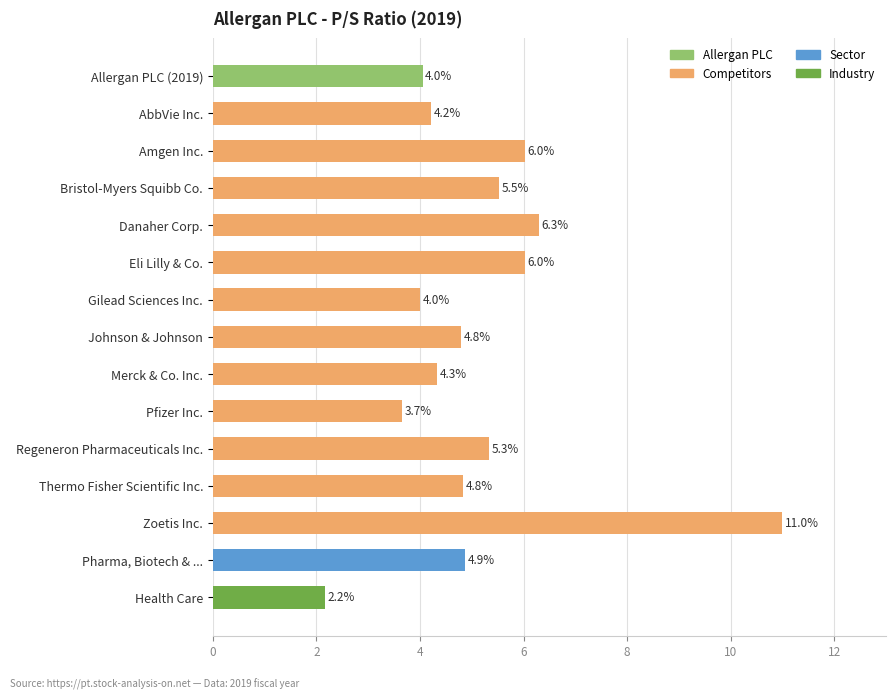

Is it true that the value at Merck & Co. Inc. is 4.3?

True